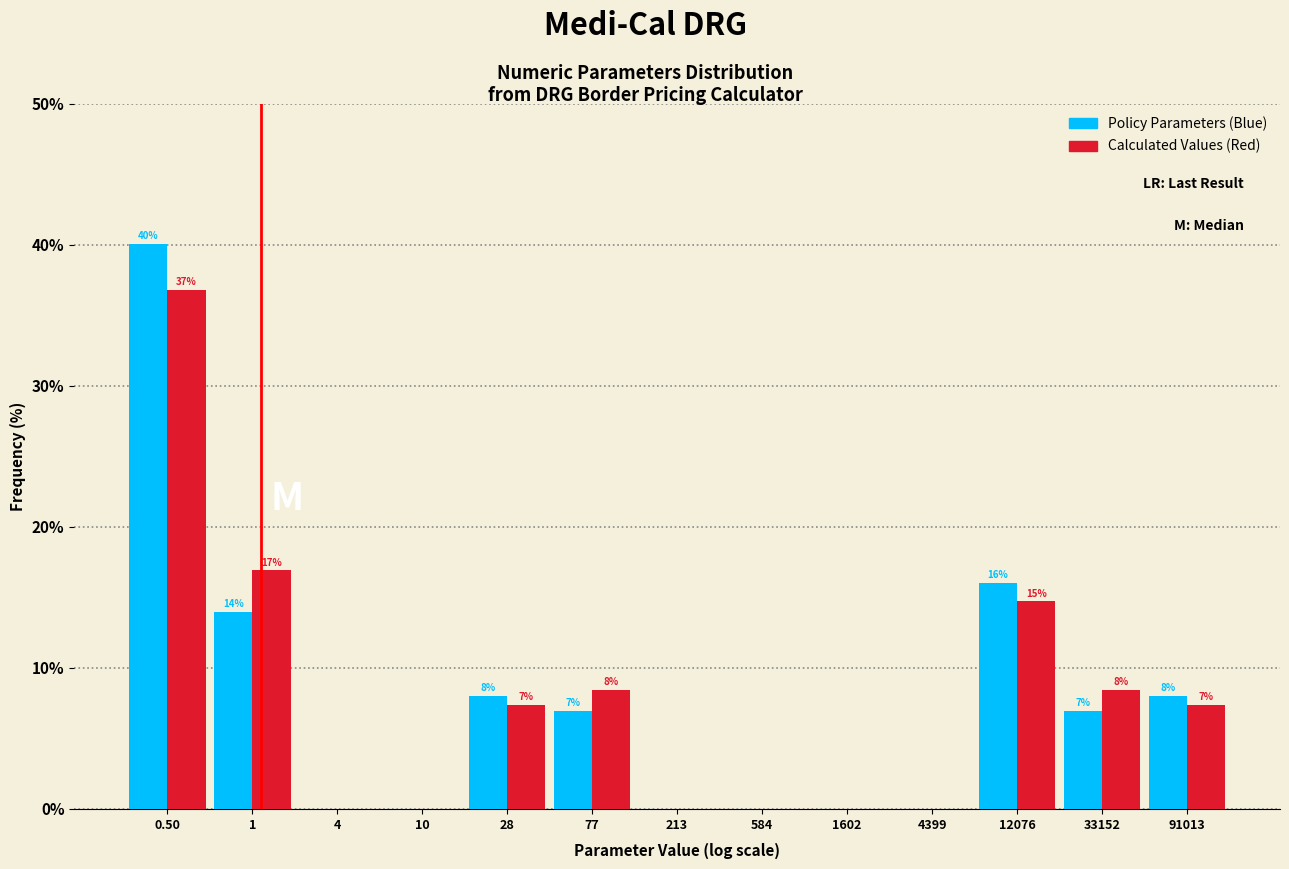

Is the value of Policy Parameters (Blue) at 28 greater than the value of Calculated Values (Red) at 0.50?

No